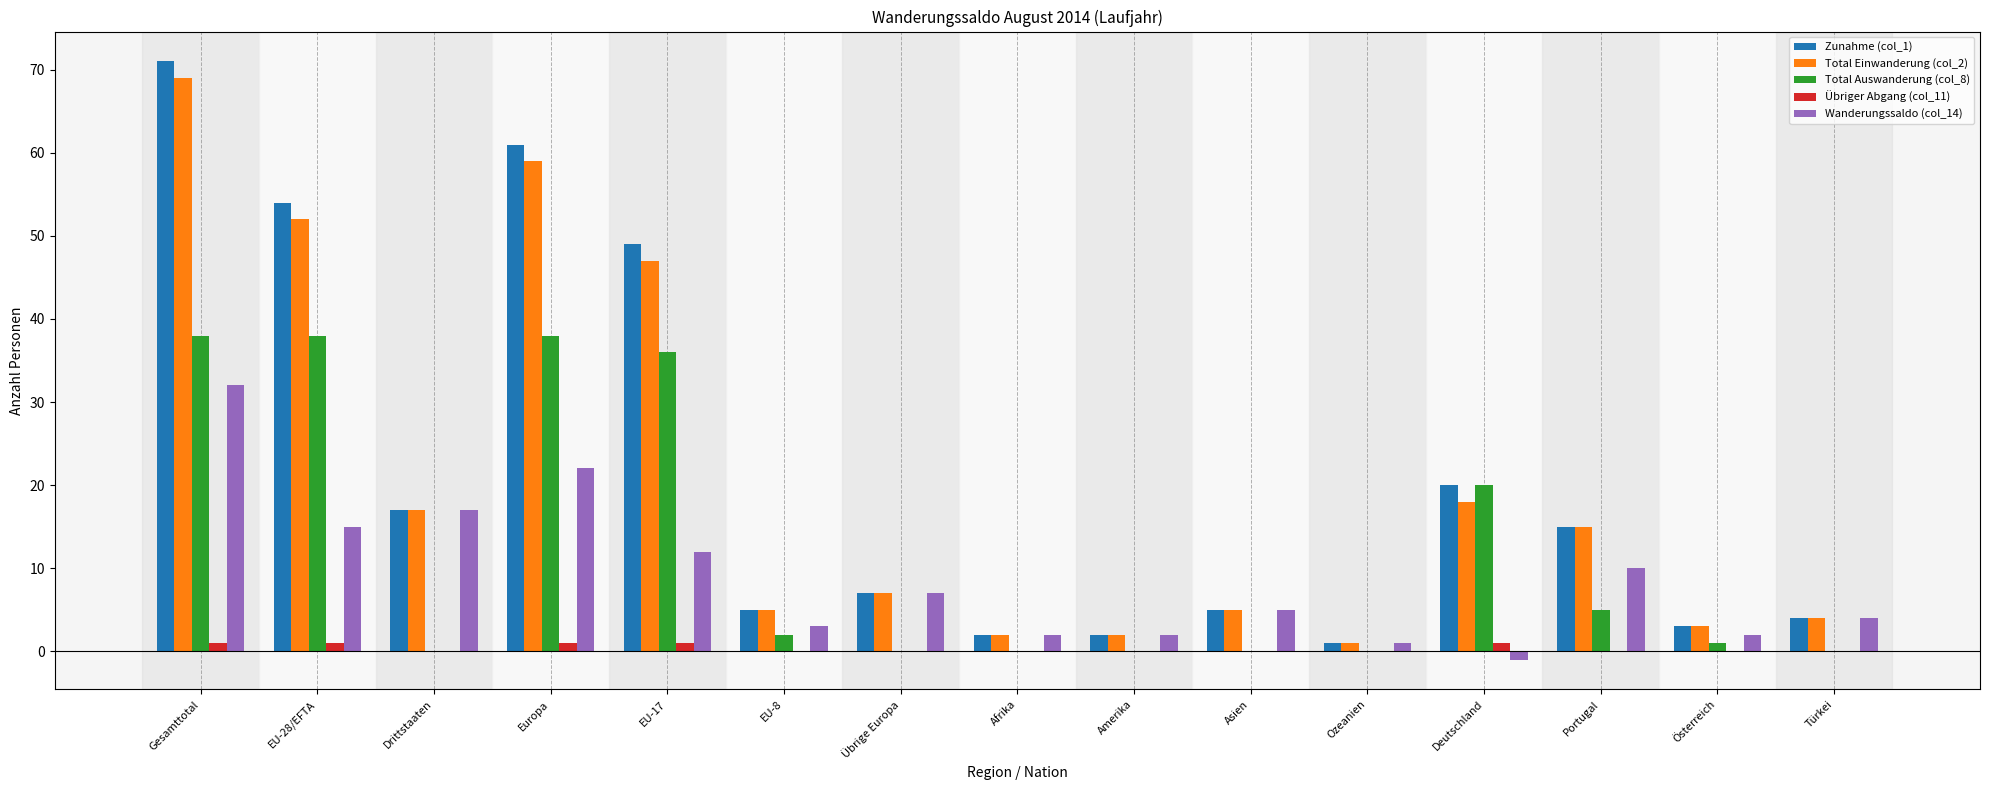

At which category is the sum across all series the highest?

Gesamttotal